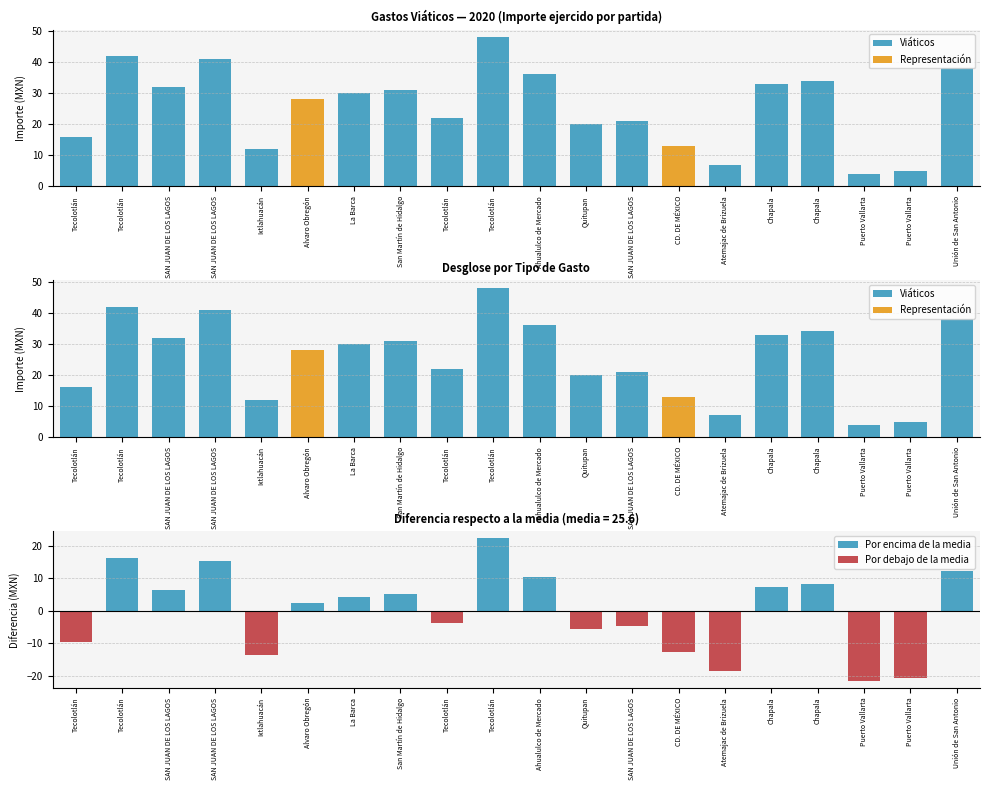

Reading left to right, what are all the values shown in this chart?

Importe ejercido: Tecolotlán=16.0	Tecolotlán=42.0	SAN JUAN DE LOS LAGOS=32.0	SAN JUAN DE LOS LAGOS=41.0	Ixtlahuacán=12.0	Alvaro Obregón=28.0	La Barca=30.0	San Martín de Hidalgo=31.0	Tecolotlán=22.0	Tecolotlán=48.0	Ahualulco de Mercado=36.0	Quitupan=20.0	SAN JUAN DE LOS LAGOS=21.0	CD. DE MÉXICO=13.0	Atemajac de Brizuela=7.0	Chapala=33.0	Chapala=34.0	Puerto Vallarta=4.0	Puerto Vallarta=5.0	Unión de San Antonio=38.0
Viáticos: Tecolotlán=16.0	Tecolotlán=42.0	SAN JUAN DE LOS LAGOS=32.0	SAN JUAN DE LOS LAGOS=41.0	Ixtlahuacán=12.0	Alvaro Obregón=0.0	La Barca=30.0	San Martín de Hidalgo=31.0	Tecolotlán=22.0	Tecolotlán=48.0	Ahualulco de Mercado=36.0	Quitupan=20.0	SAN JUAN DE LOS LAGOS=21.0	CD. DE MÉXICO=0.0	Atemajac de Brizuela=7.0	Chapala=33.0	Chapala=34.0	Puerto Vallarta=4.0	Puerto Vallarta=5.0	Unión de San Antonio=38.0
Representación: Tecolotlán=0.0	Tecolotlán=0.0	SAN JUAN DE LOS LAGOS=0.0	SAN JUAN DE LOS LAGOS=0.0	Ixtlahuacán=0.0	Alvaro Obregón=28.0	La Barca=0.0	San Martín de Hidalgo=0.0	Tecolotlán=0.0	Tecolotlán=0.0	Ahualulco de Mercado=0.0	Quitupan=0.0	SAN JUAN DE LOS LAGOS=0.0	CD. DE MÉXICO=13.0	Atemajac de Brizuela=0.0	Chapala=0.0	Chapala=0.0	Puerto Vallarta=0.0	Puerto Vallarta=0.0	Unión de San Antonio=0.0
Diferencia respecto a la media: Tecolotlán=-9.6	Tecolotlán=16.4	SAN JUAN DE LOS LAGOS=6.4	SAN JUAN DE LOS LAGOS=15.4	Ixtlahuacán=-13.6	Alvaro Obregón=2.4	La Barca=4.4	San Martín de Hidalgo=5.4	Tecolotlán=-3.6	Tecolotlán=22.4	Ahualulco de Mercado=10.4	Quitupan=-5.6	SAN JUAN DE LOS LAGOS=-4.6	CD. DE MÉXICO=-12.6	Atemajac de Brizuela=-18.6	Chapala=7.4	Chapala=8.4	Puerto Vallarta=-21.6	Puerto Vallarta=-20.6	Unión de San Antonio=12.4